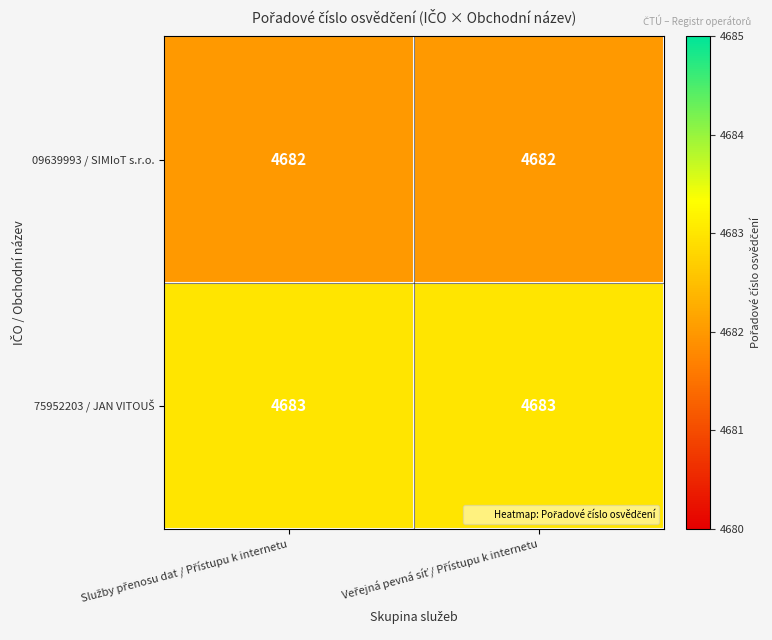

What is the highest value of the 09639993 / SIMIoT s.r.o. series?

4682